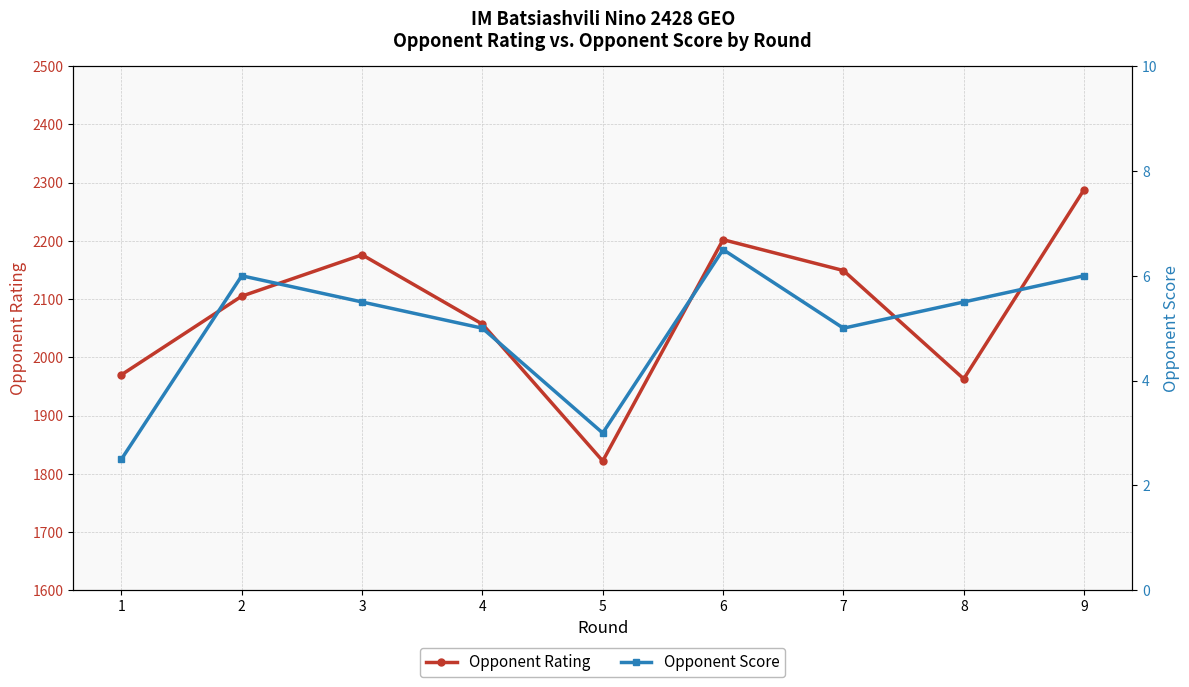

True or false: Opponent Score and Opponent Rating cross at least once.

False